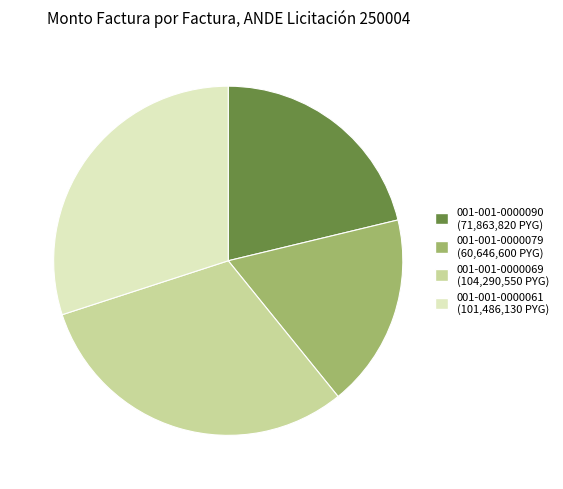

Is 001-001-0000069 the majority of the pie?

No